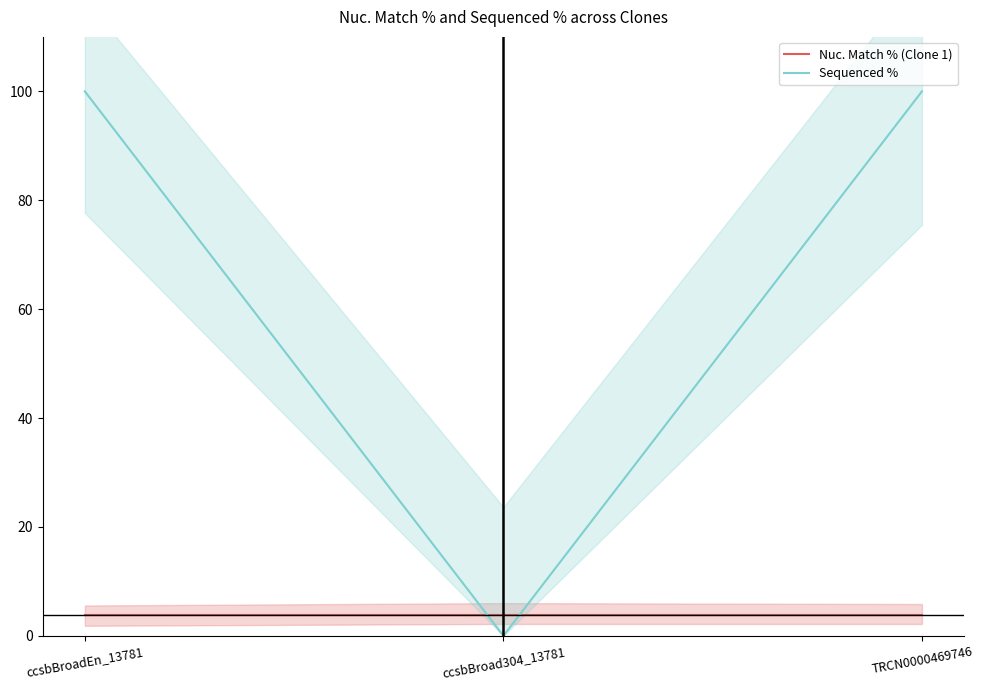

Rank the series at ccsbBroadEn_13781 from lowest to highest value.

Nuc. Match % (Clone 1), Sequenced %